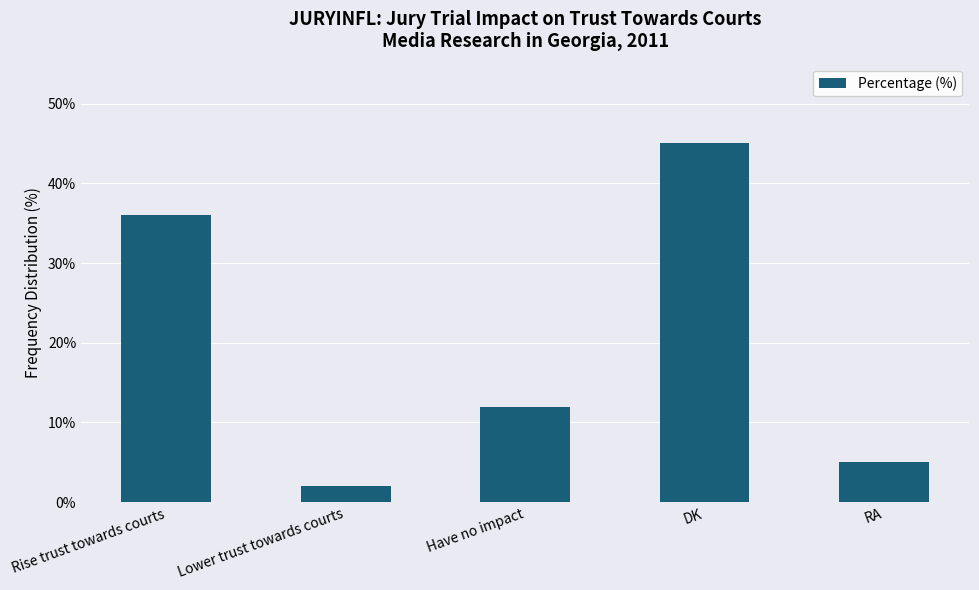

How many values are below 12?

2